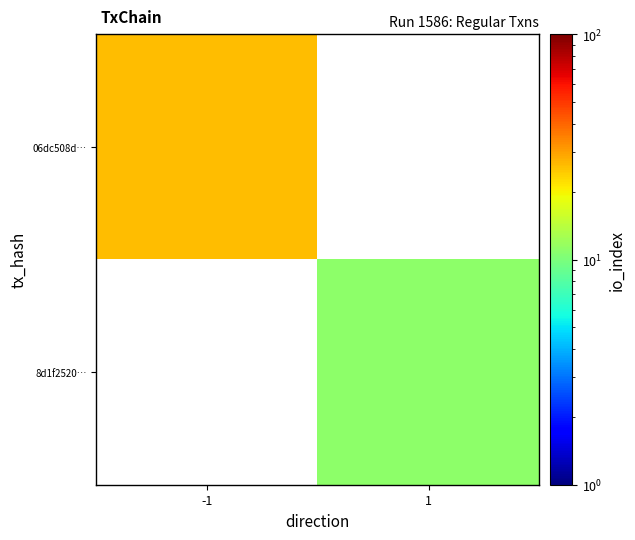

At how many categories does at least one series exceed 14?

1